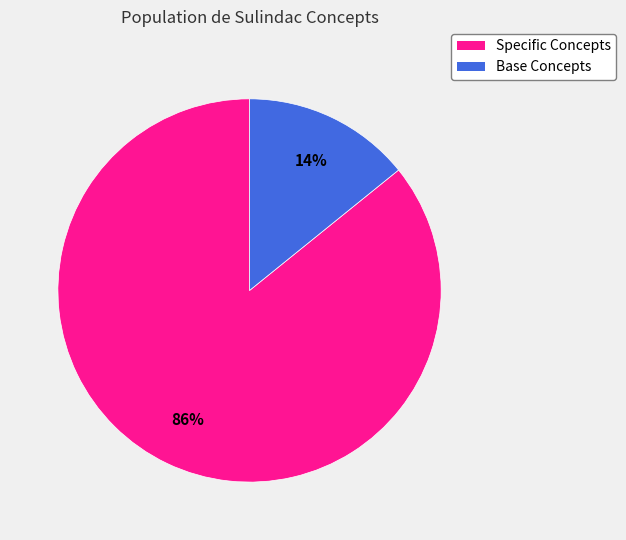

Between Specific Concepts and Base Concepts, which is larger?

Specific Concepts